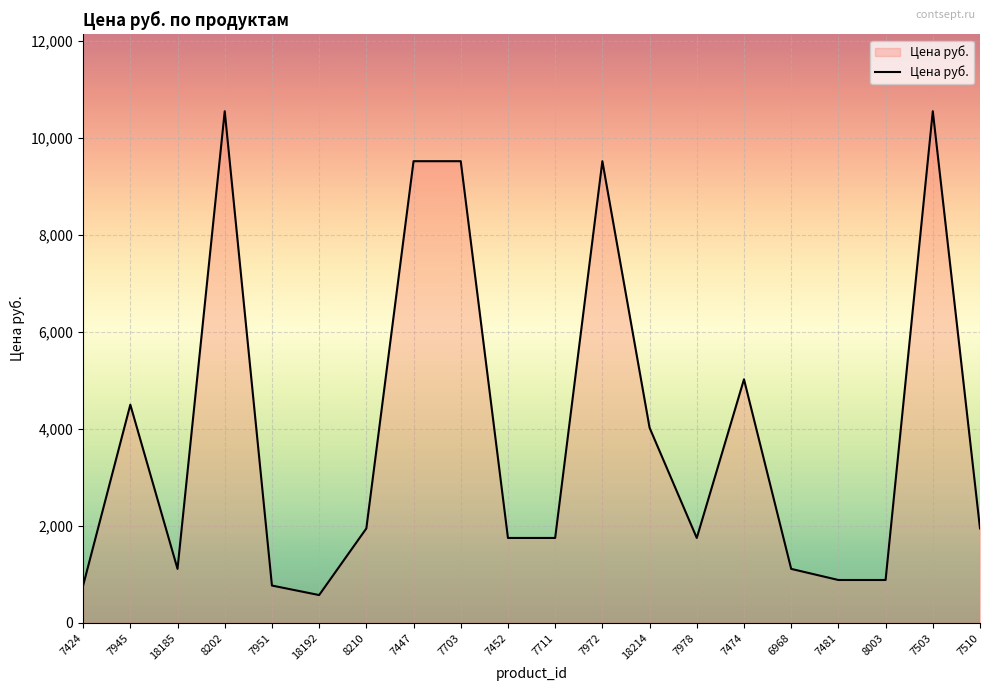

Where is the data nearest to the value 5561?

7474